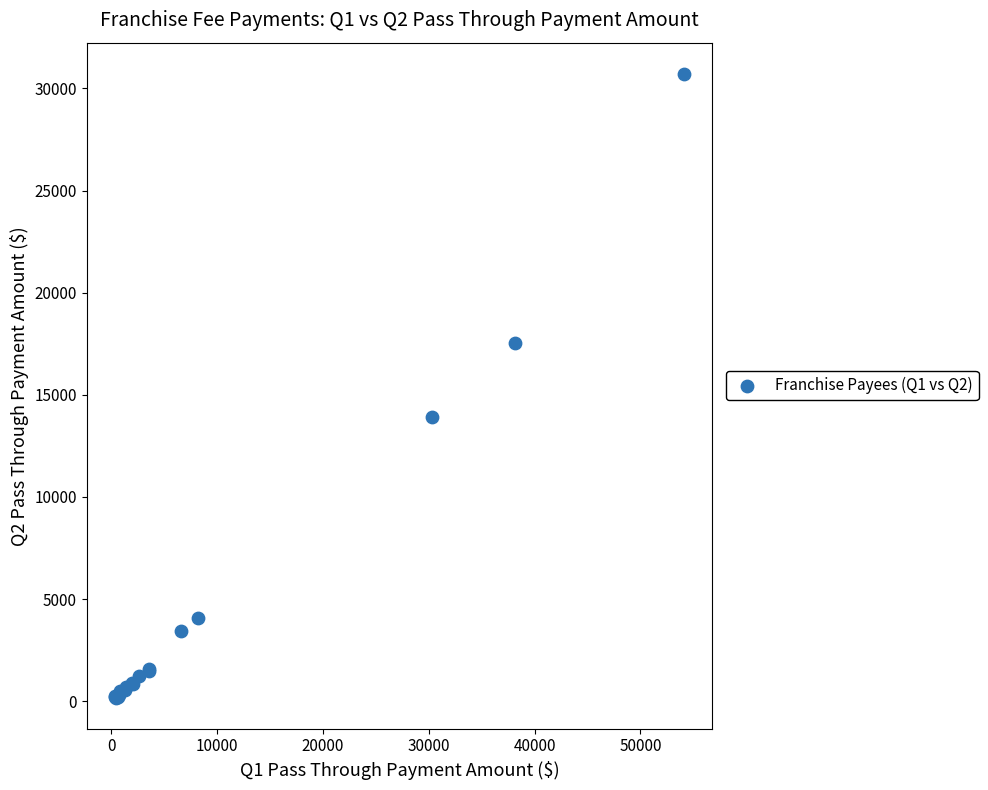

What Y value in the scatter plot is closest to 15445?

13912.5